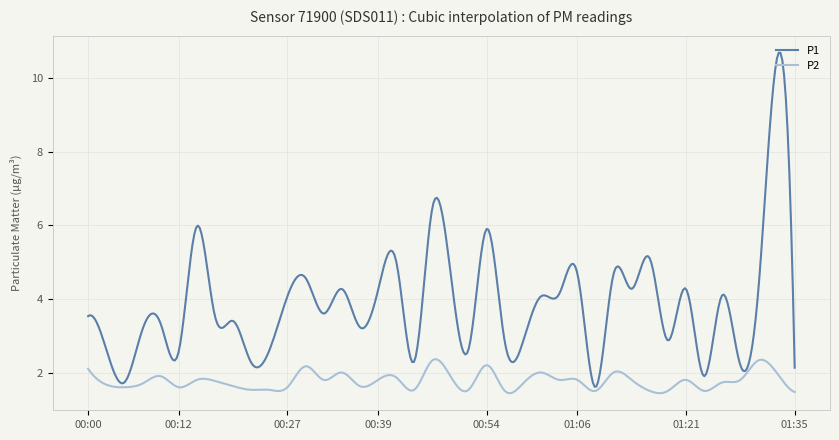

Which series has the largest total across all categories?

P1